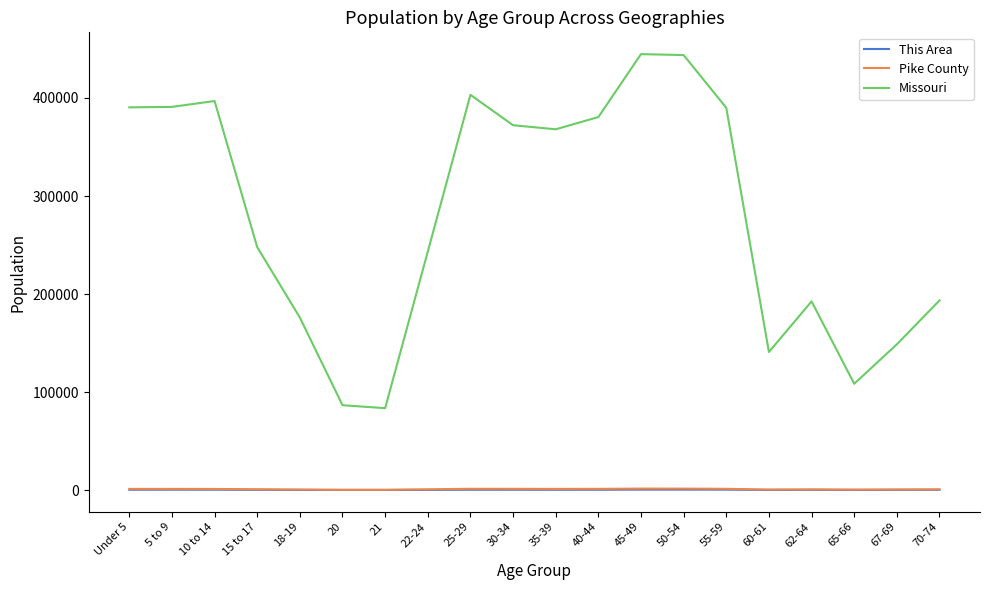

At which label does This Area first exceed 261?

Under 5